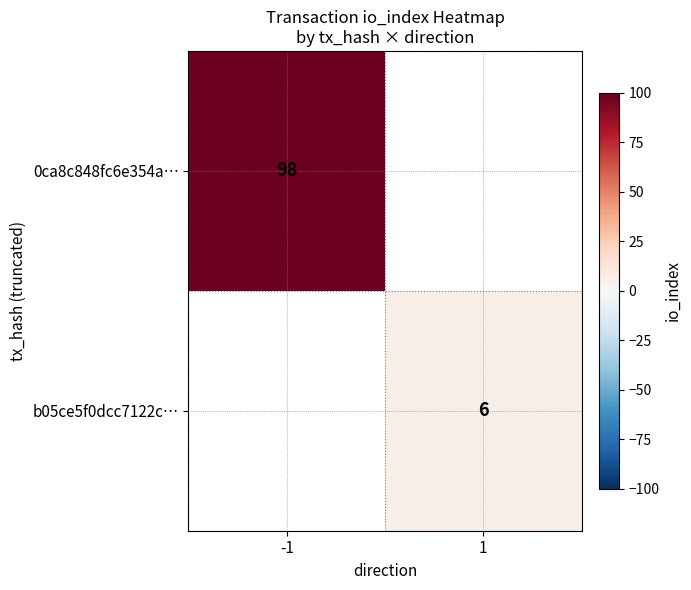

The b05ce5f0dcc7122c… series shows 6 at 1. True or false?

True